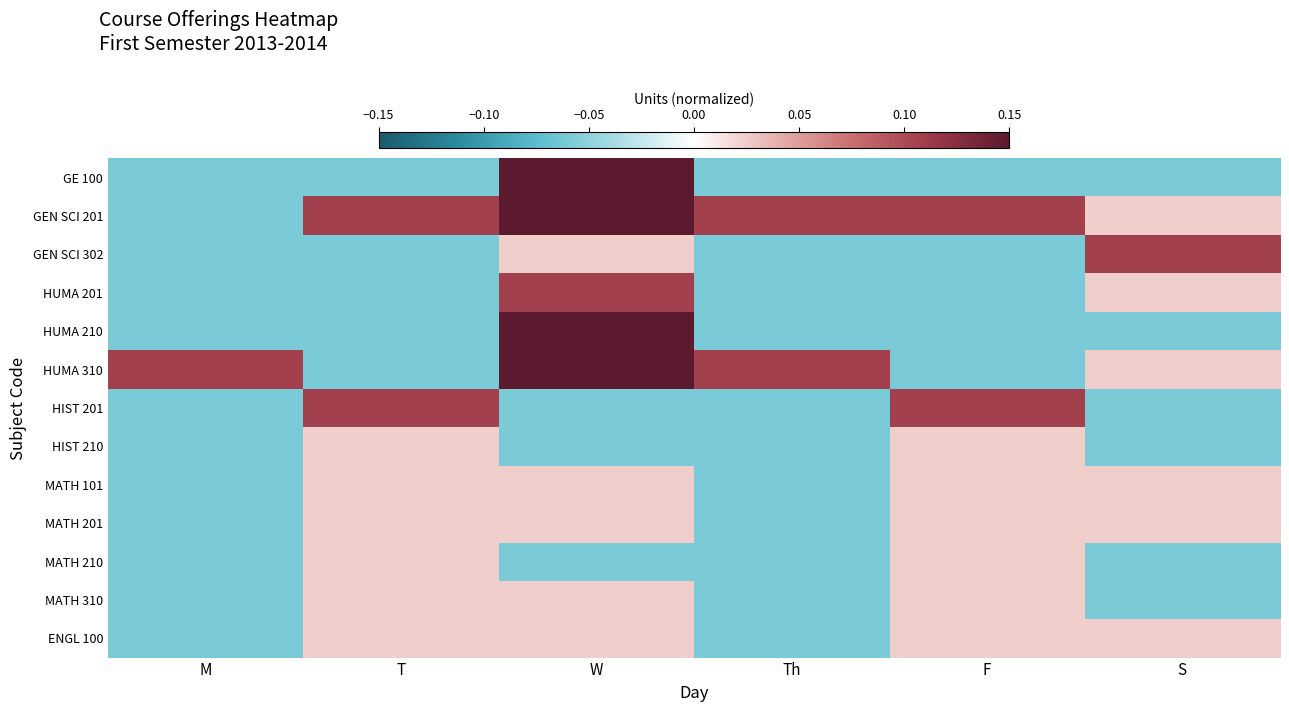

Reading left to right, transcribe all the data shown in this chart.

GE 100: M=-0.1	T=-0.1	W=0.4	Th=-0.1	F=-0.1	S=-0.1
GEN SCI 201: M=-0.1	T=0.1	W=0.2	Th=0.1	F=0.1	S=0.0
GEN SCI 302: M=-0.1	T=-0.1	W=0.0	Th=-0.1	F=-0.1	S=0.1
HUMA 201: M=-0.1	T=-0.1	W=0.1	Th=-0.1	F=-0.1	S=0.0
HUMA 210: M=-0.1	T=-0.1	W=0.2	Th=-0.1	F=-0.1	S=-0.1
HUMA 310: M=0.1	T=-0.1	W=0.2	Th=0.1	F=-0.1	S=0.0
HIST 201: M=-0.1	T=0.1	W=-0.1	Th=-0.1	F=0.1	S=-0.1
HIST 210: M=-0.1	T=0.0	W=-0.1	Th=-0.1	F=0.0	S=-0.1
MATH 101: M=-0.1	T=0.0	W=0.0	Th=-0.1	F=0.0	S=0.0
MATH 201: M=-0.1	T=0.0	W=0.0	Th=-0.1	F=0.0	S=0.0
MATH 210: M=-0.1	T=0.0	W=-0.1	Th=-0.1	F=0.0	S=-0.1
MATH 310: M=-0.1	T=0.0	W=0.0	Th=-0.1	F=0.0	S=-0.1
ENGL 100: M=-0.1	T=0.0	W=0.0	Th=-0.1	F=0.0	S=0.0